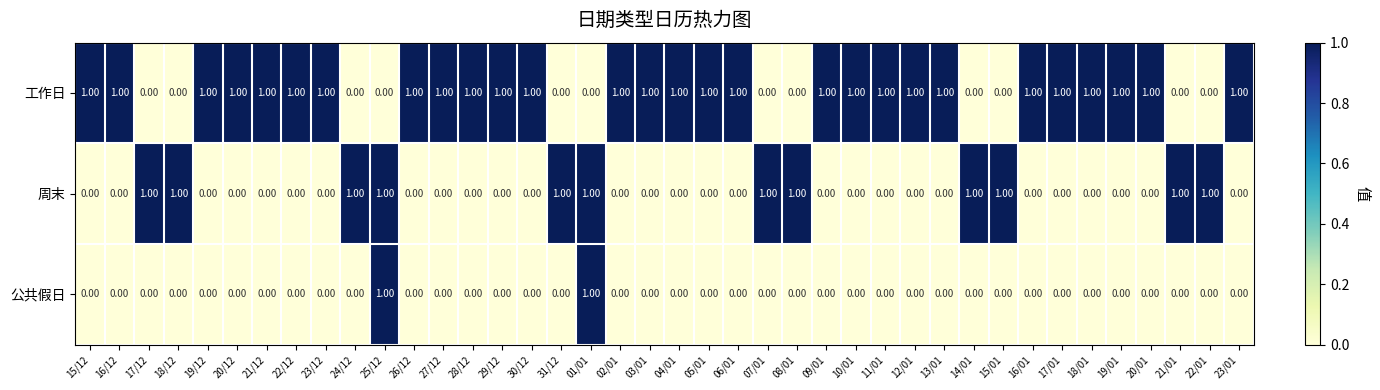

Which series has the largest total across all categories?

工作日